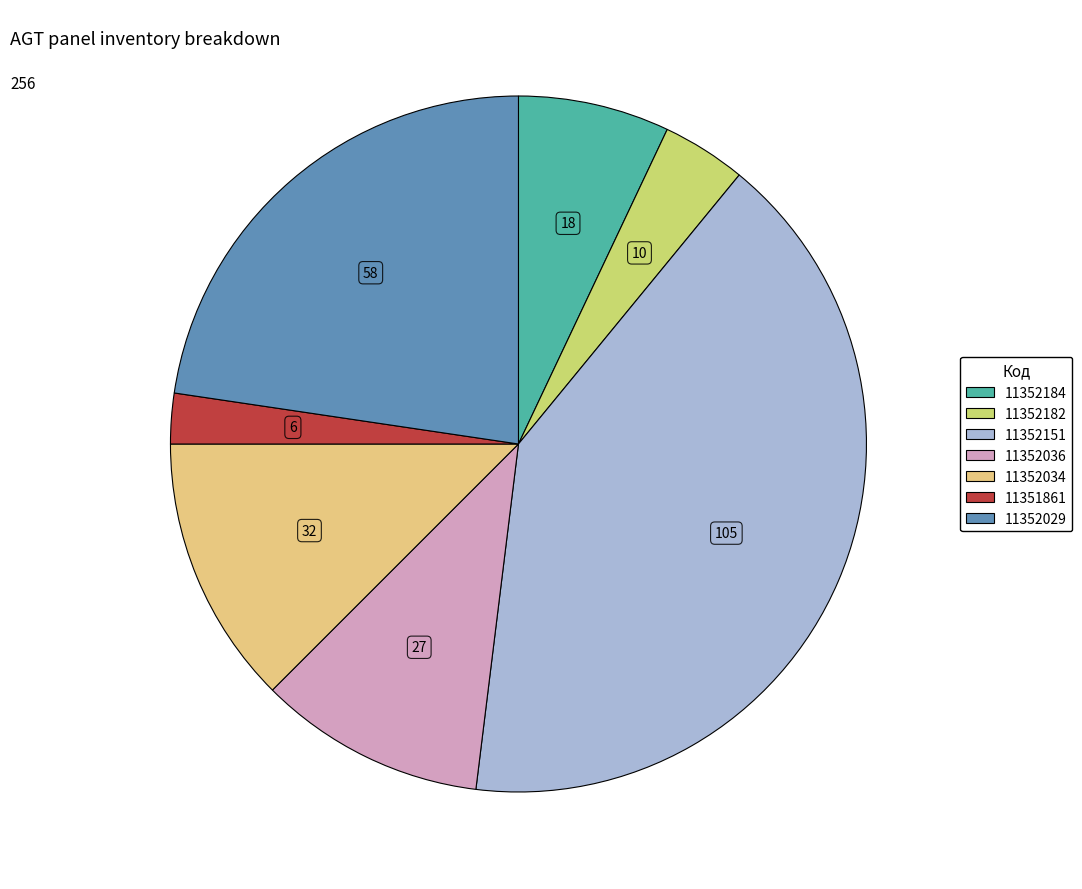

Do 11352151 and 11352036 together represent more than half of the pie?

Yes